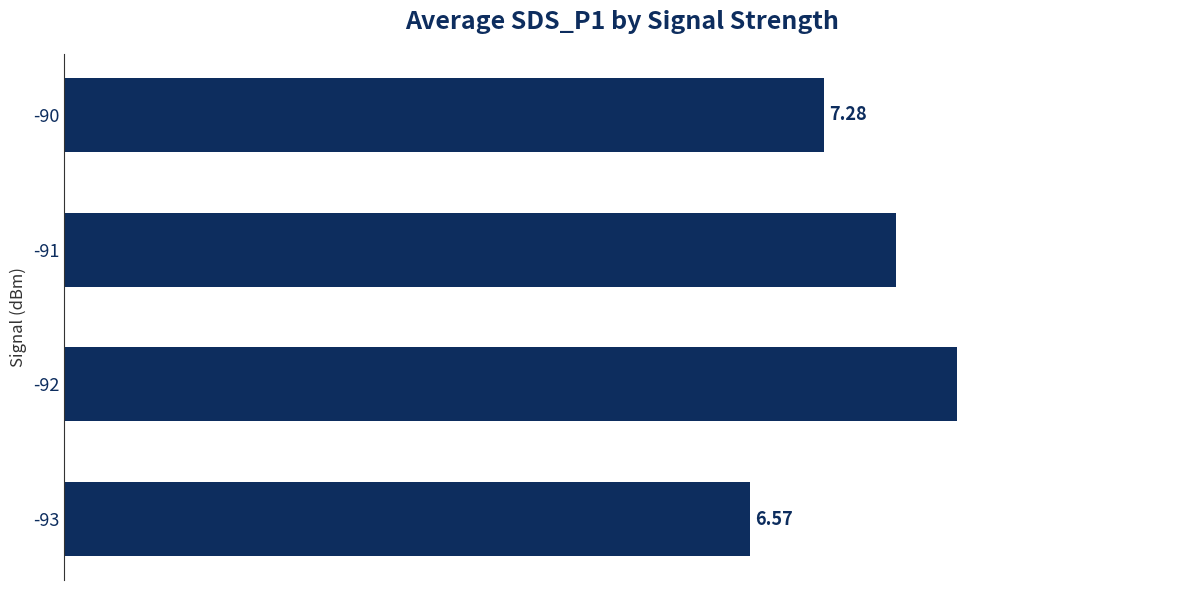

Rank the categories by value from highest to lowest.

-92, -91, -90, -93